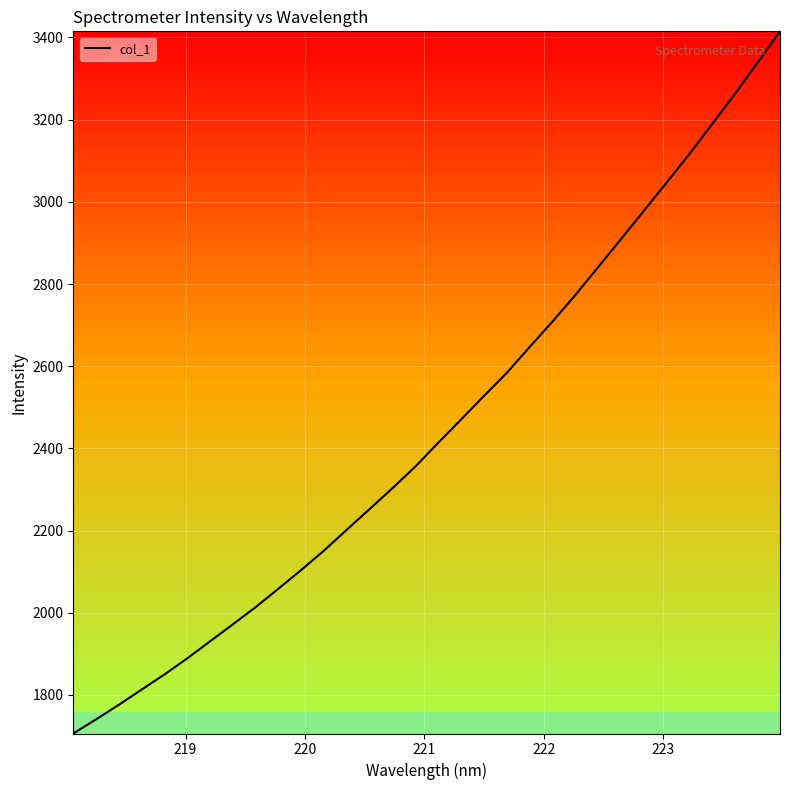

What is the greatest value displayed?

3414.9